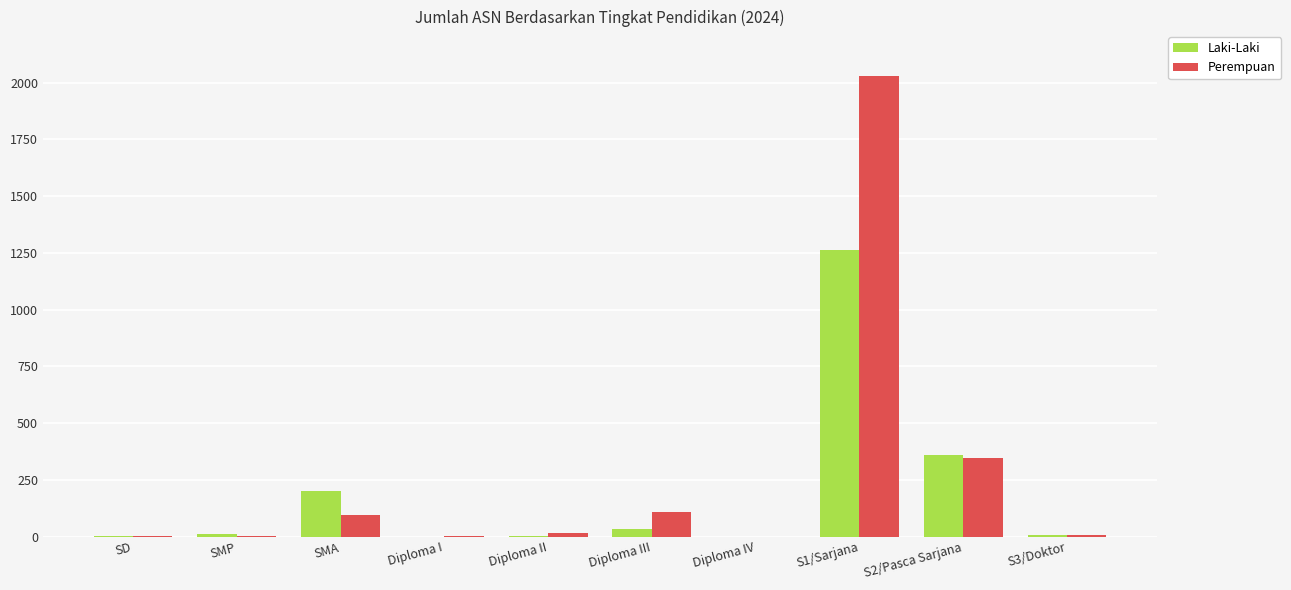

Which series changed the most between SMA and S1/Sarjana?

Perempuan